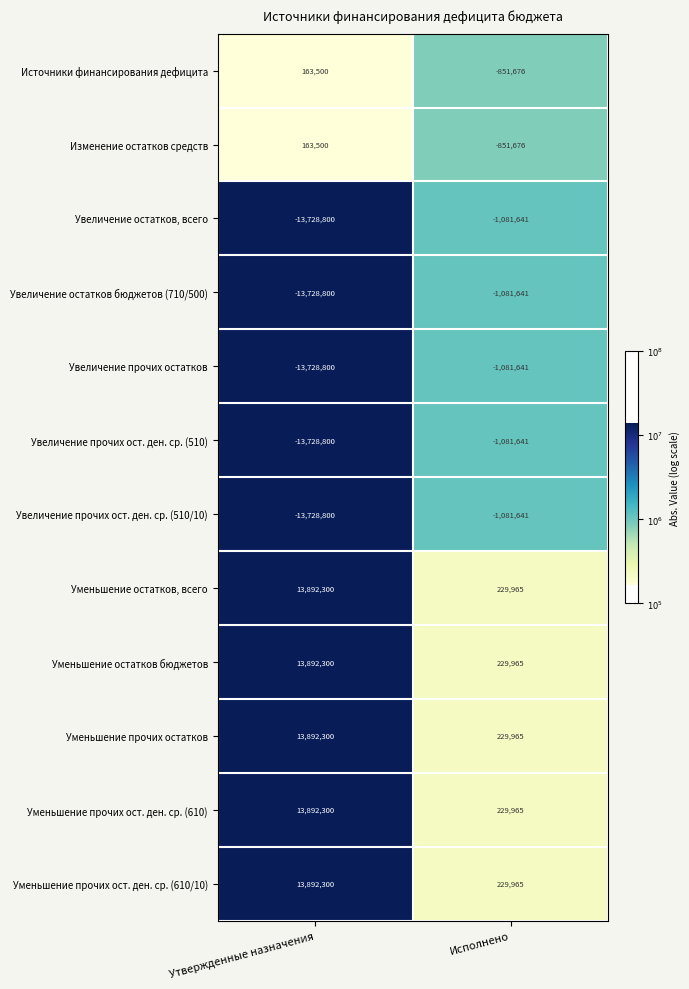

Reading left to right, extract all data points from this chart.

Источники финансирования дефицита: 163500	-851676
Изменение остатков средств: 163500	-851676
Увеличение остатков, всего: -13728800	-1081641
Увеличение остатков бюджетов (710/500): -13728800	-1081641
Увеличение прочих остатков: -13728800	-1081641
Увеличение прочих ост. ден. ср. (510): -13728800	-1081641
Увеличение прочих ост. ден. ср. (510/10): -13728800	-1081641
Уменьшение остатков, всего: 13892300	229965
Уменьшение остатков бюджетов: 13892300	229965
Уменьшение прочих остатков: 13892300	229965
Уменьшение прочих ост. ден. ср. (610): 13892300	229965
Уменьшение прочих ост. ден. ср. (610/10): 13892300	229965